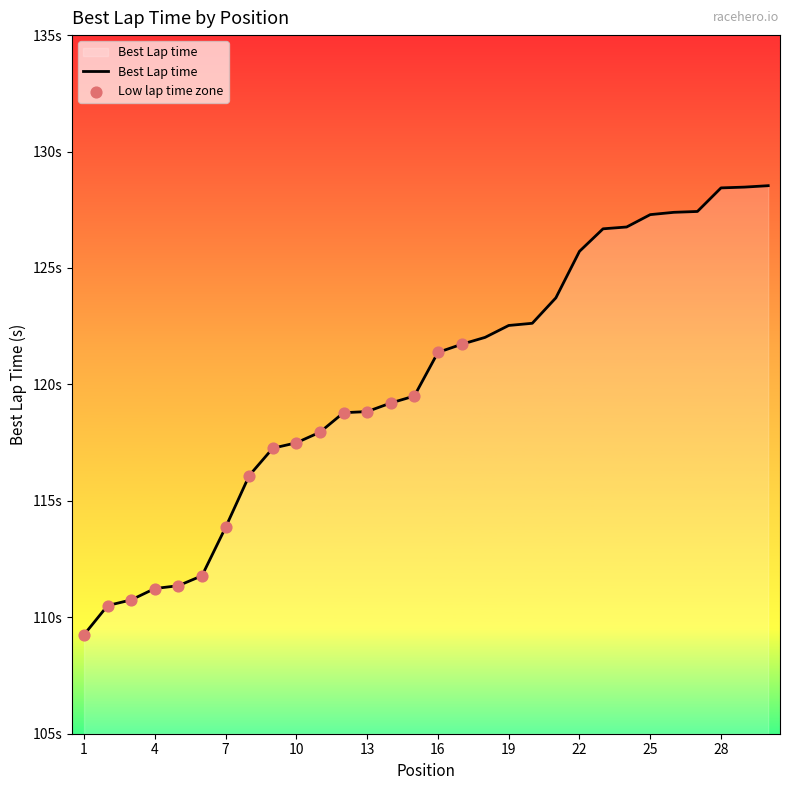

Is this an area chart (filled region under the line)?

Yes